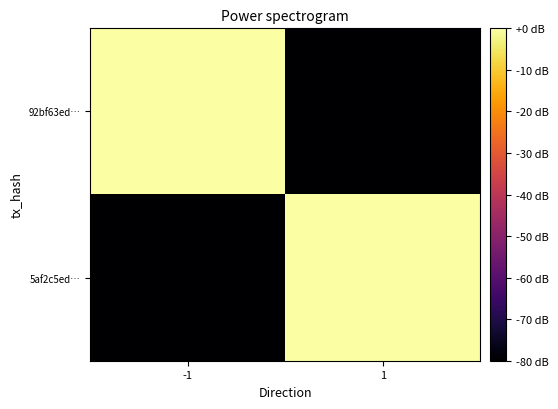

Which series has the largest total across all categories?

92bf63ed…